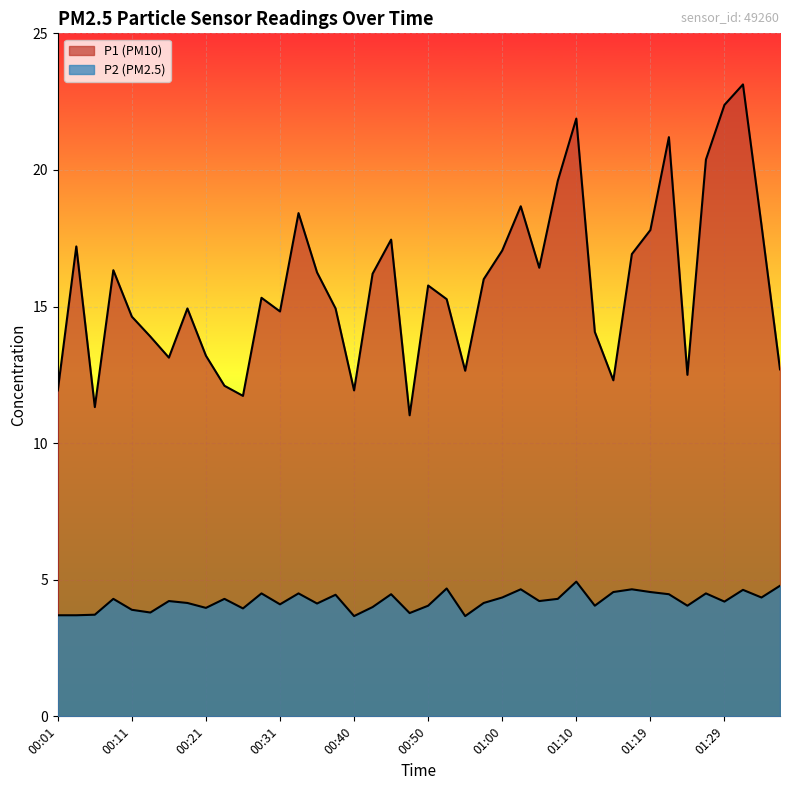

Count the number of data series in this chart.

2